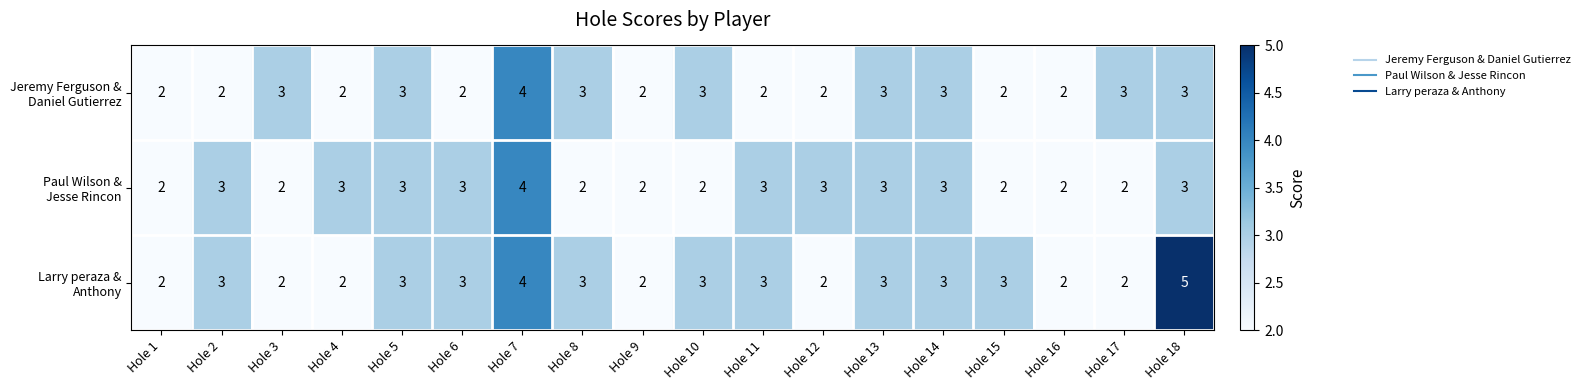

What is the total value across all series at Hole 1?

6